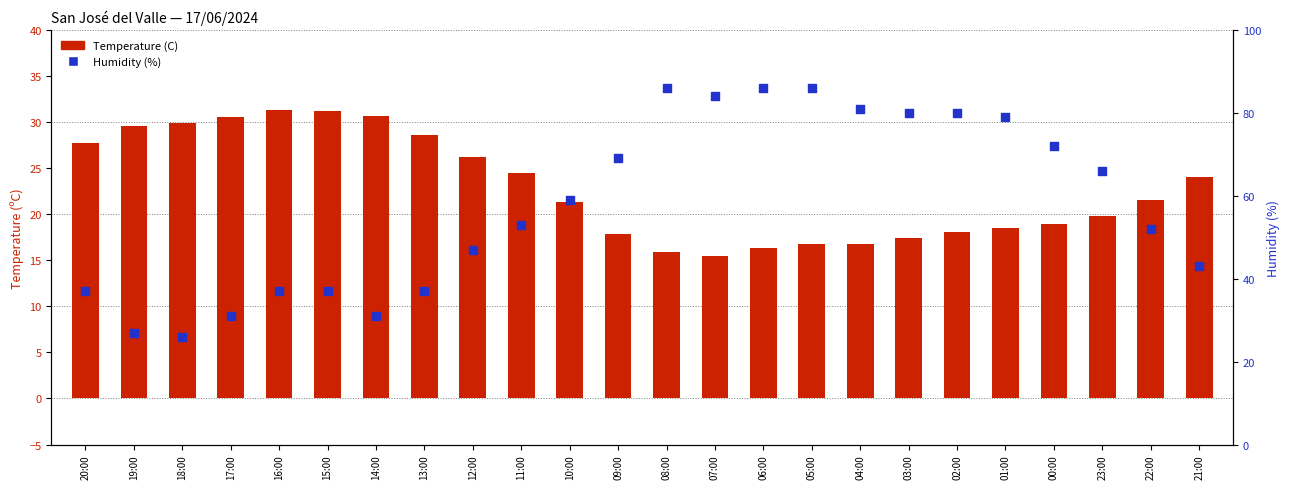

Which series reaches the minimum Y coordinate?

Temperature (C)